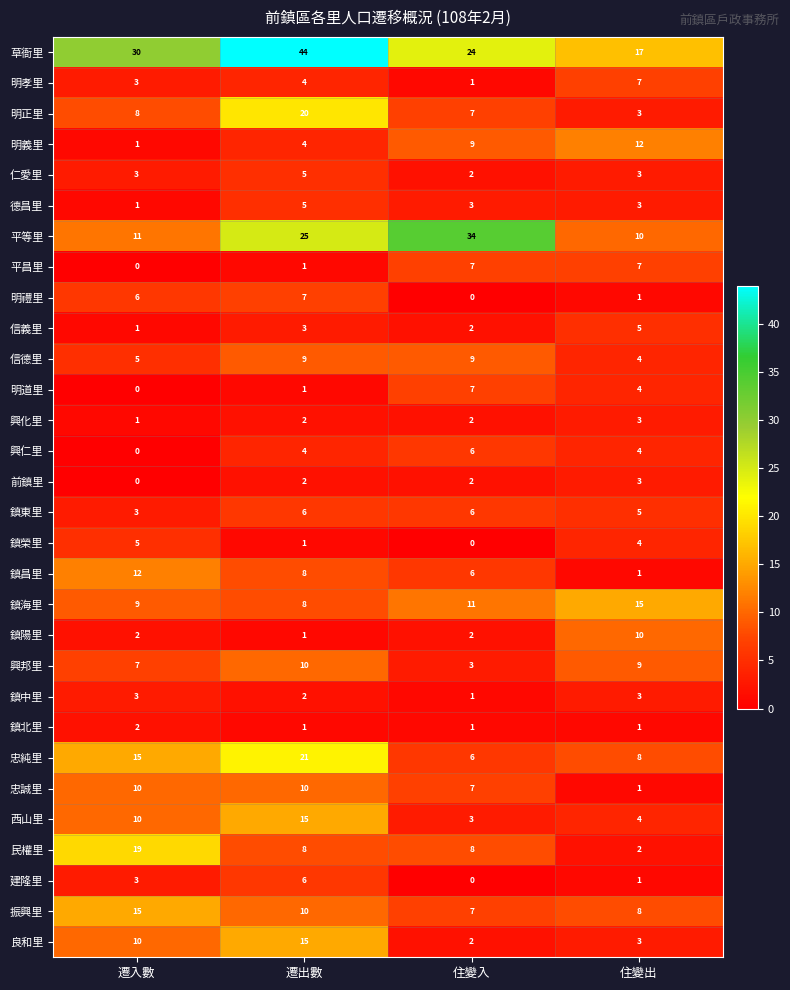

At which label does 平昌里 reach its minimum?

遷入數